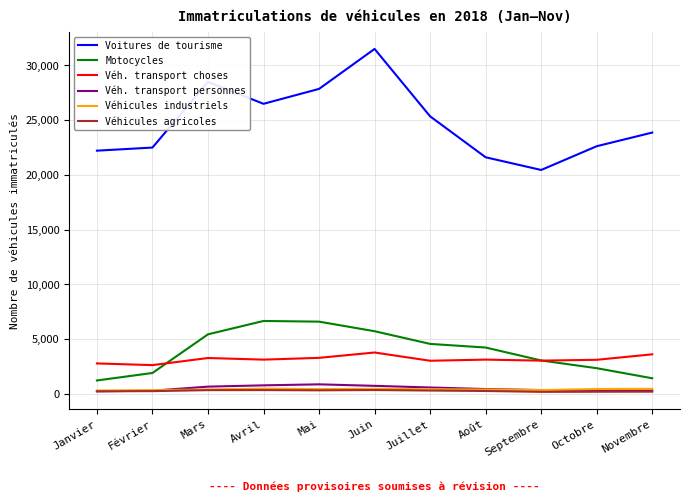

The Motocycles series shows 5418 at Mars. True or false?

True